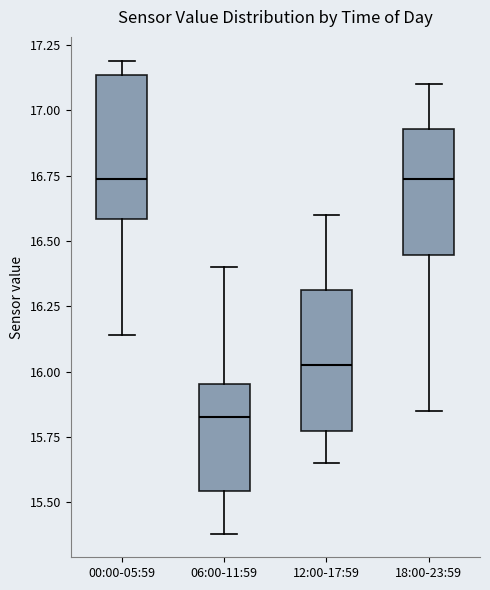

Where is the lower edge of the box for 18:00-23:59 on the y-axis? The values are not printed on the chart, so give them approximately, as read against the axis.

16.45